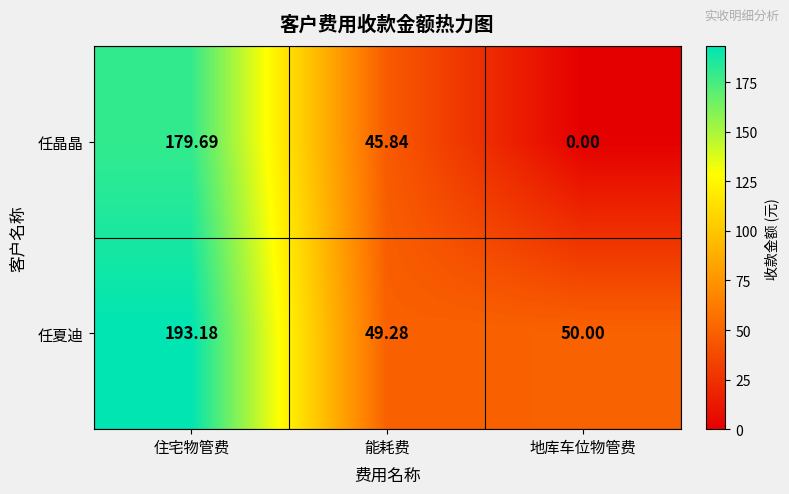

At which category does the chart reach its minimum across all series?

地库车位物管费